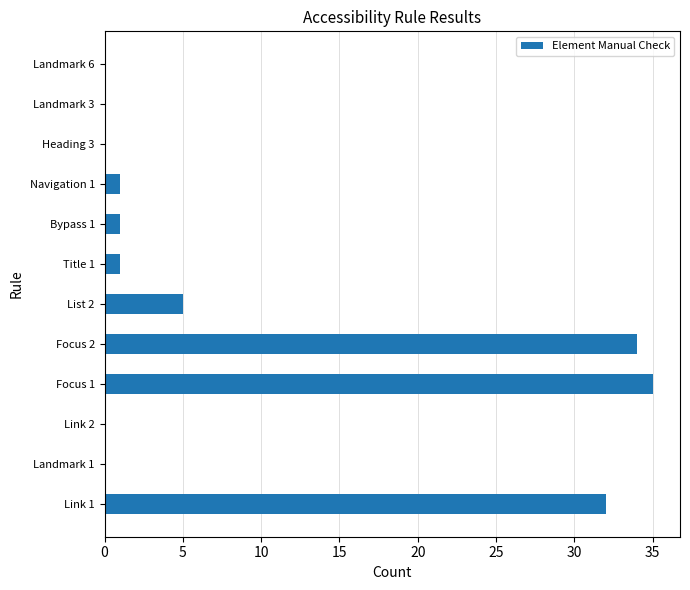

What is the sum of all values?

109